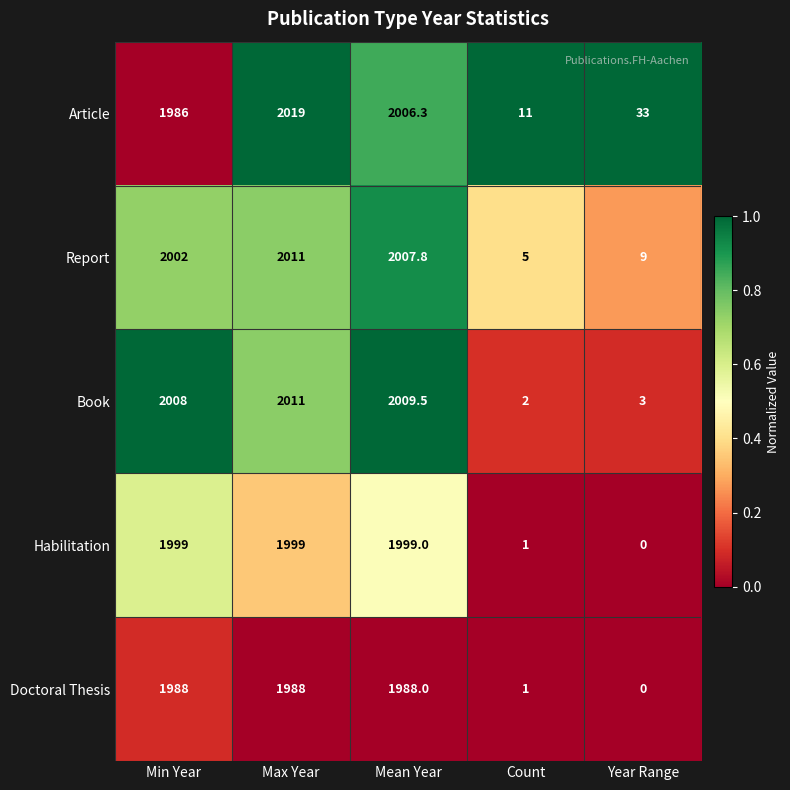

At which category is the sum across all series the highest?

Max Year